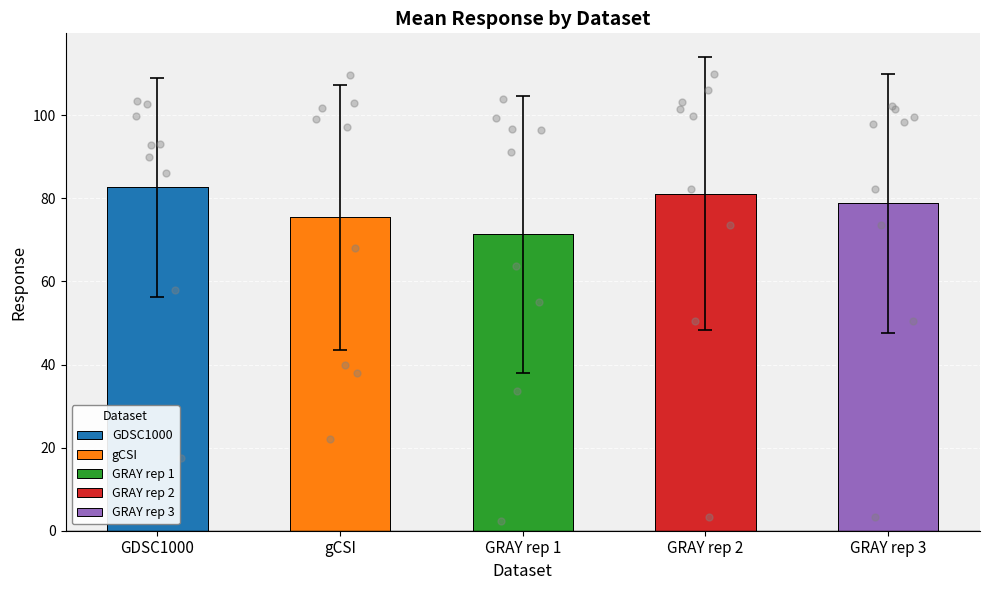

Which series has the largest total across all categories?

GDSC1000